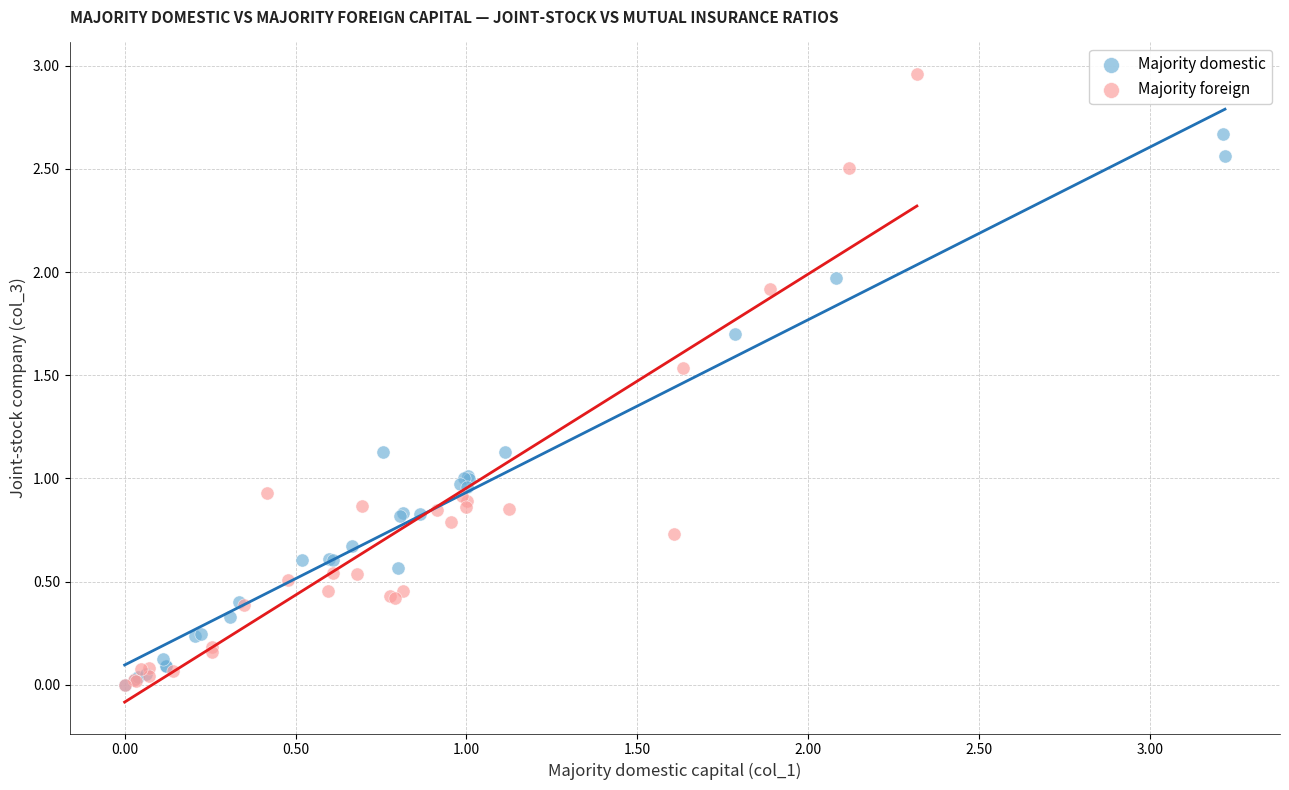

What are all the series names shown in the legend?

Majority domestic, Majority foreign